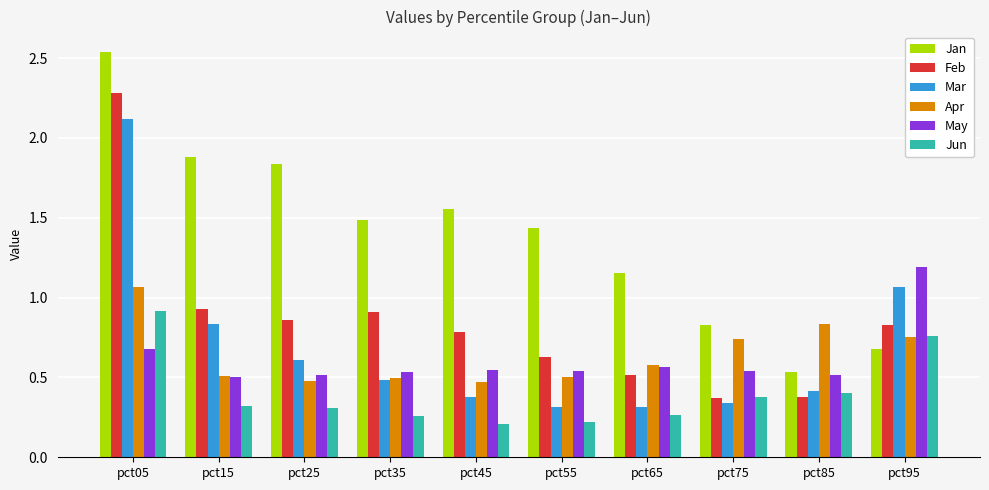

The value of Jan at pct75 is 1.5. True or false?

False